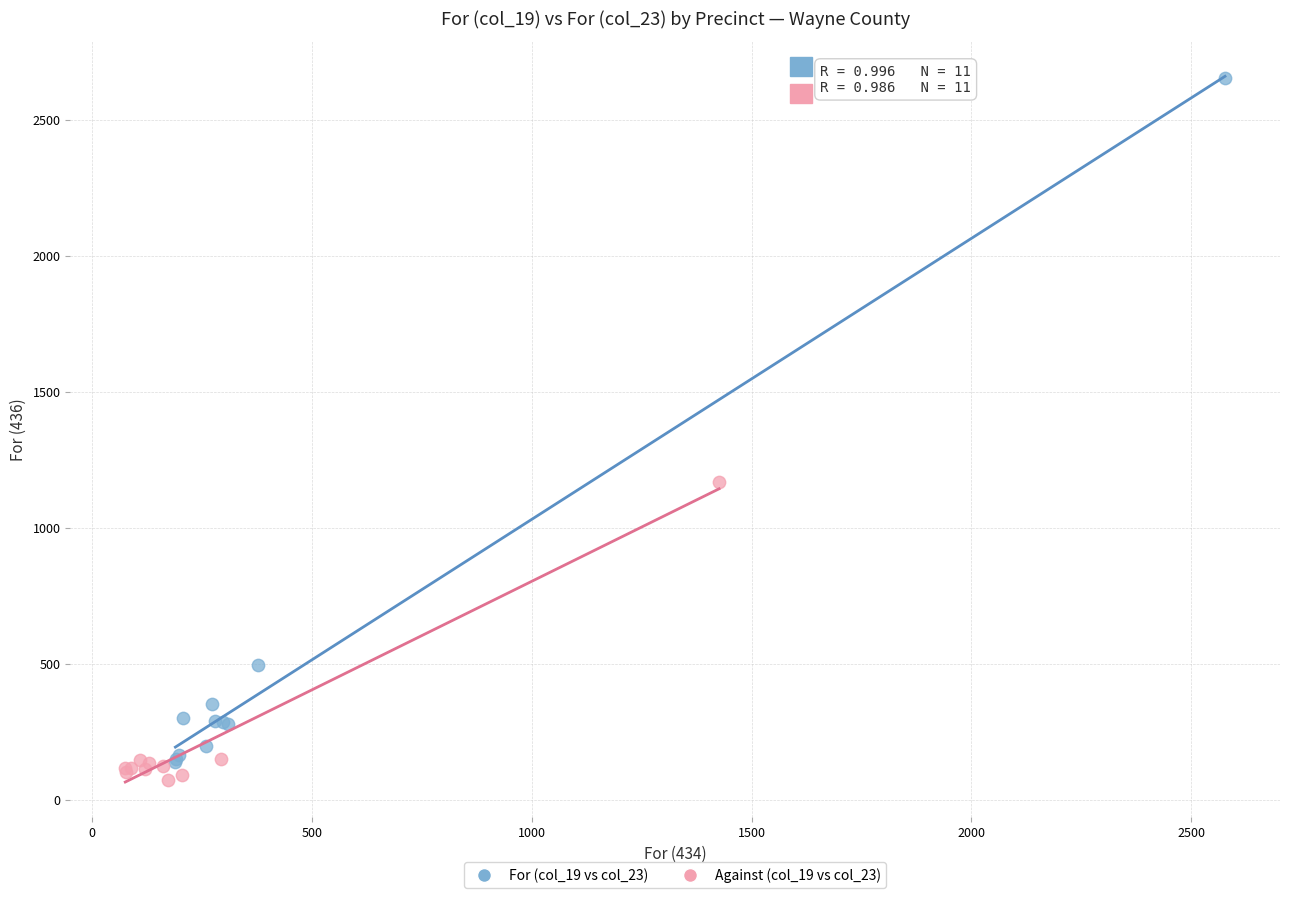

Which series has the widest spread of Y values?

For (col_19 vs col_23)